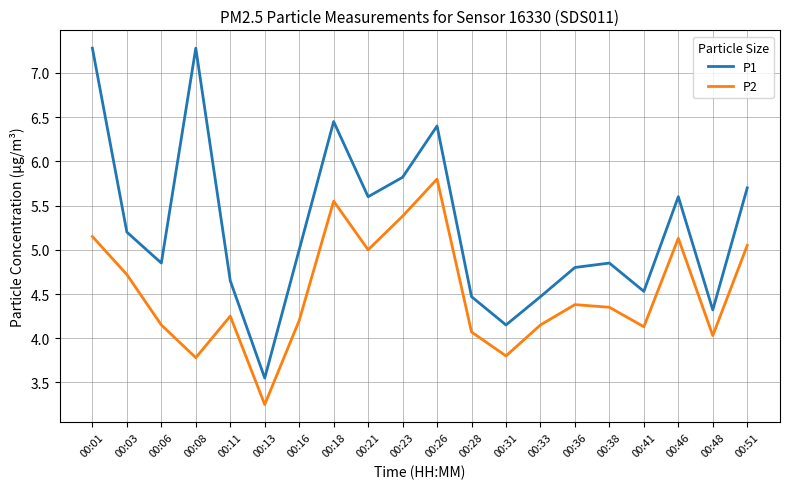

True or false: P2 and P1 intersect in this chart.

False